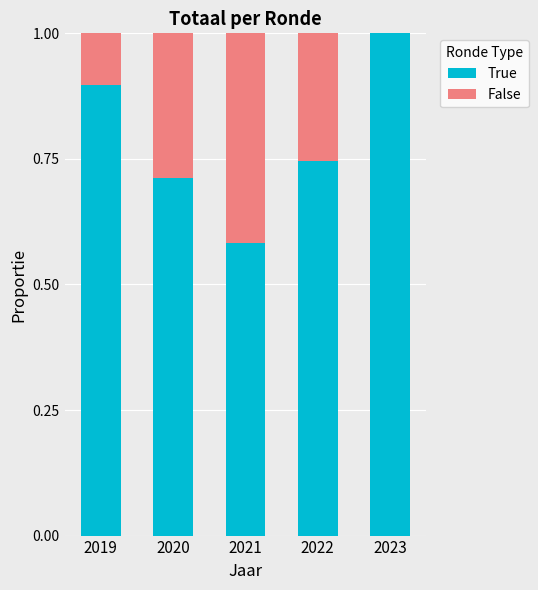

At which label is True closest to 0?

2021